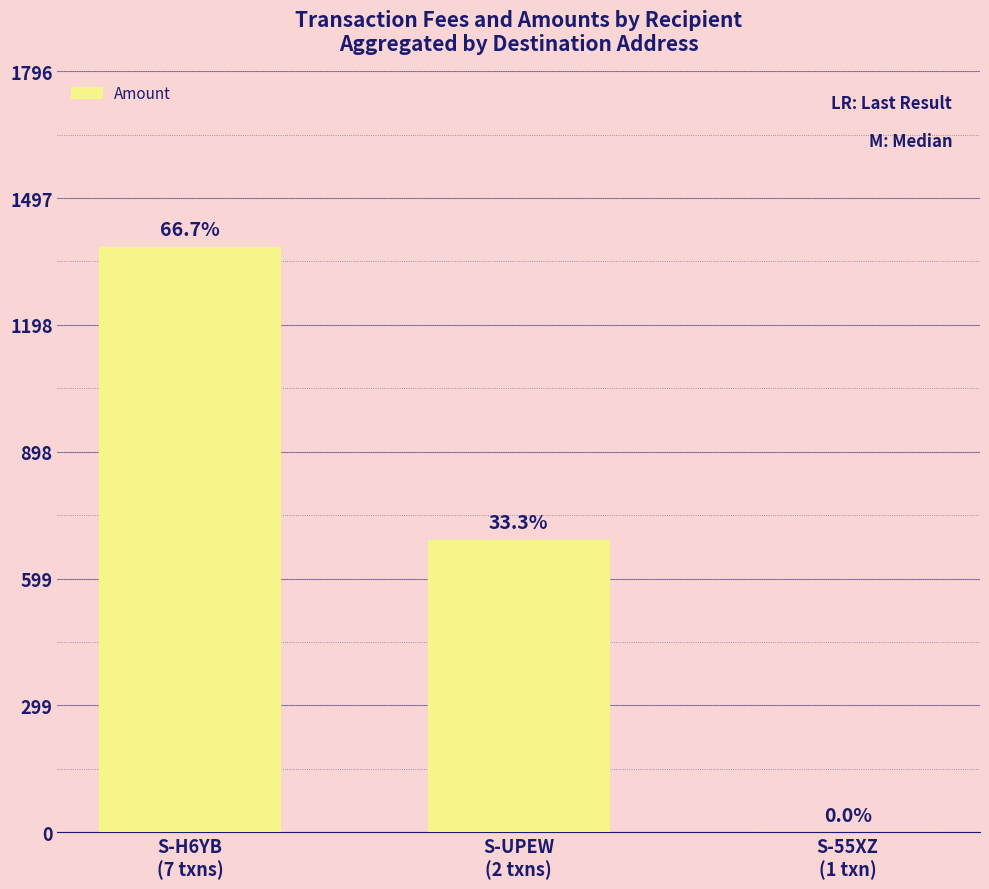

Between S-UPEW
(2 txns) and S-H6YB
(7 txns), which is larger?

S-H6YB
(7 txns)